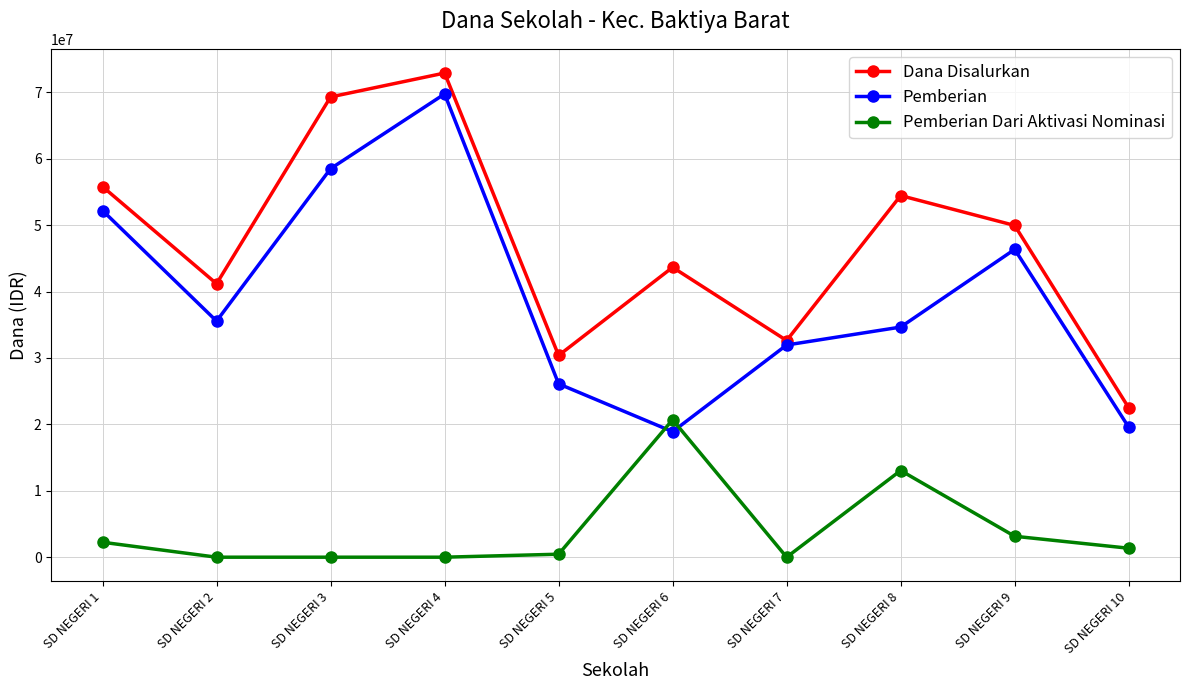

How many data points does each series have?

10